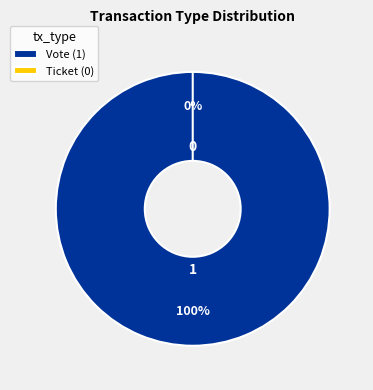

Which has a higher value, Ticket or Vote?

Vote